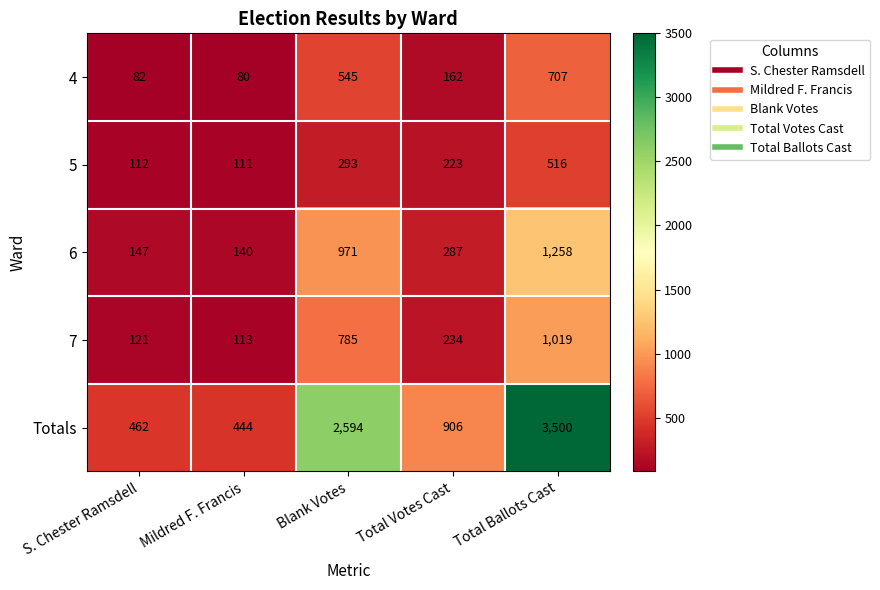

At which label does 4 first exceed 162?

Blank Votes